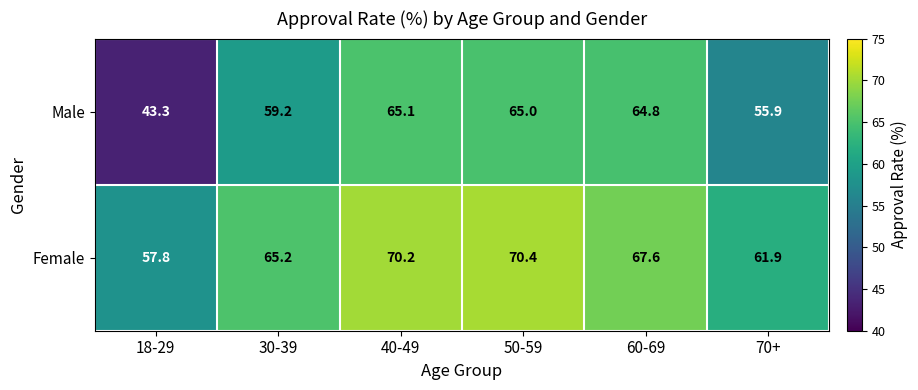

What is the sum of the Male values at 18-29 and 50-59?

108.3